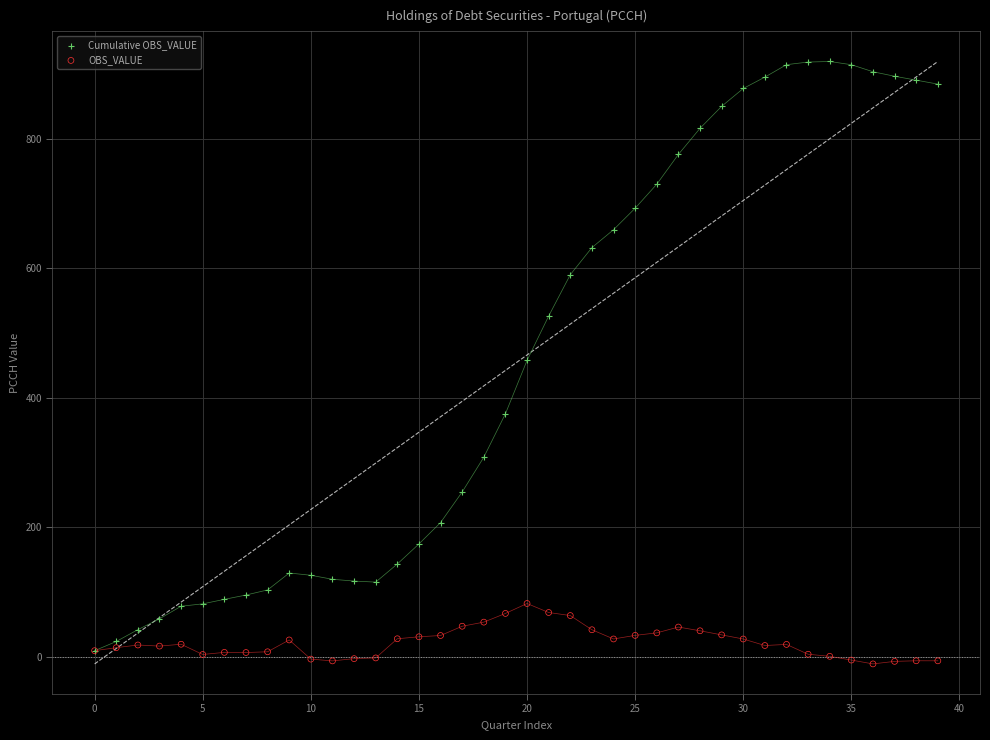

Which series has the widest spread of Y values?

Cumulative OBS_VALUE